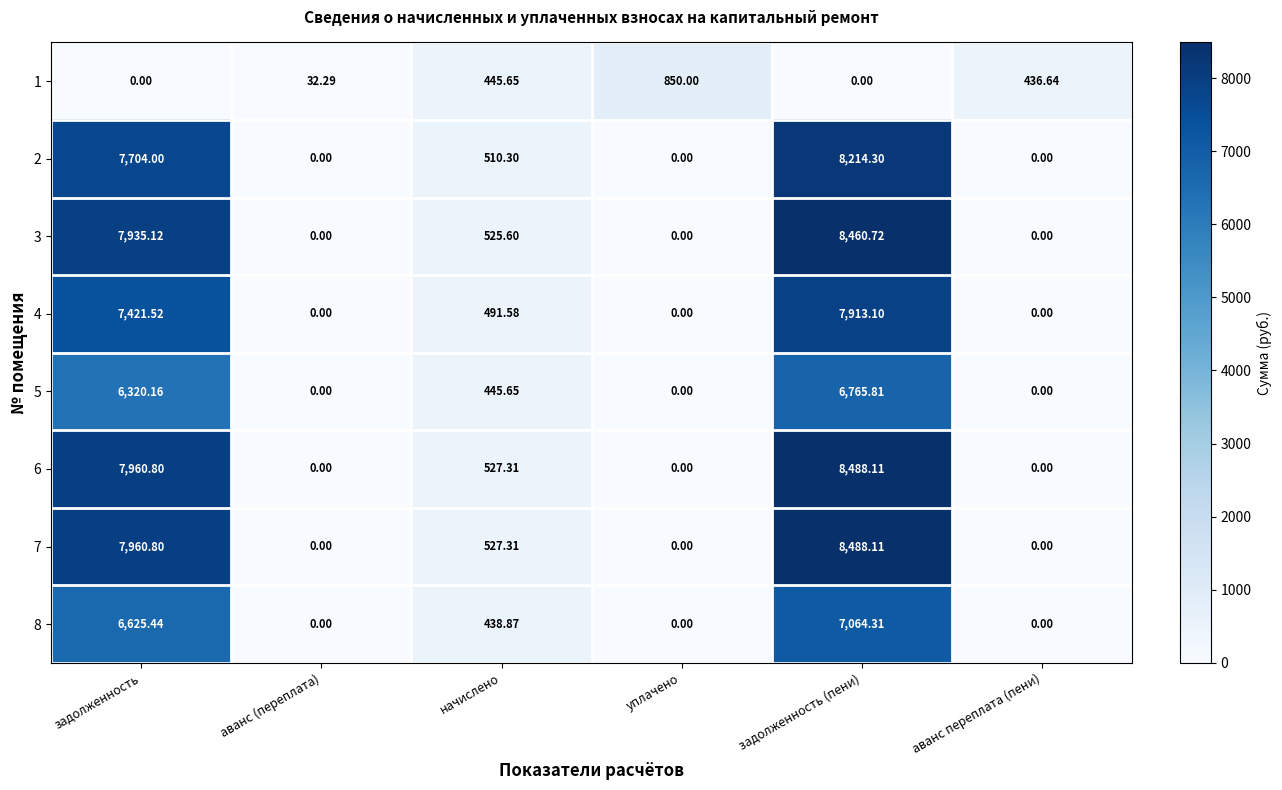

Where does the 4 series first go above 491?

задолженность